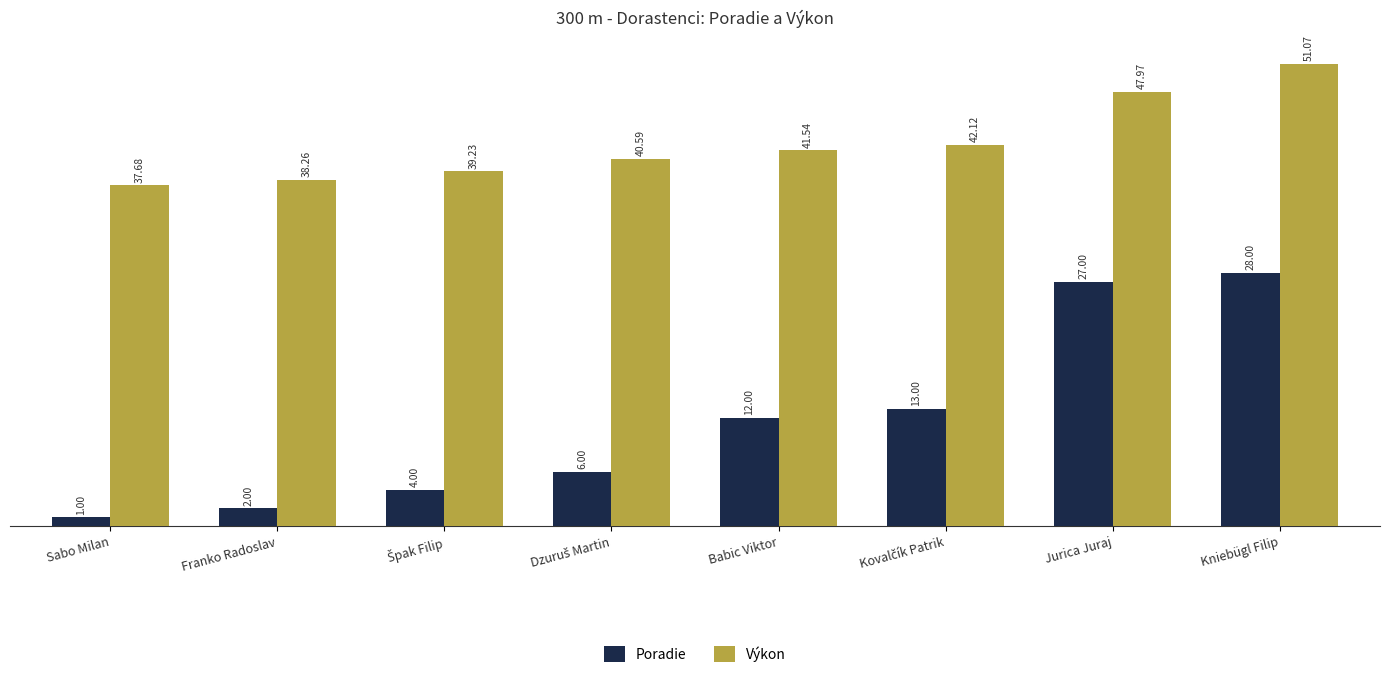

What position from the left is Franko Radoslav?

2